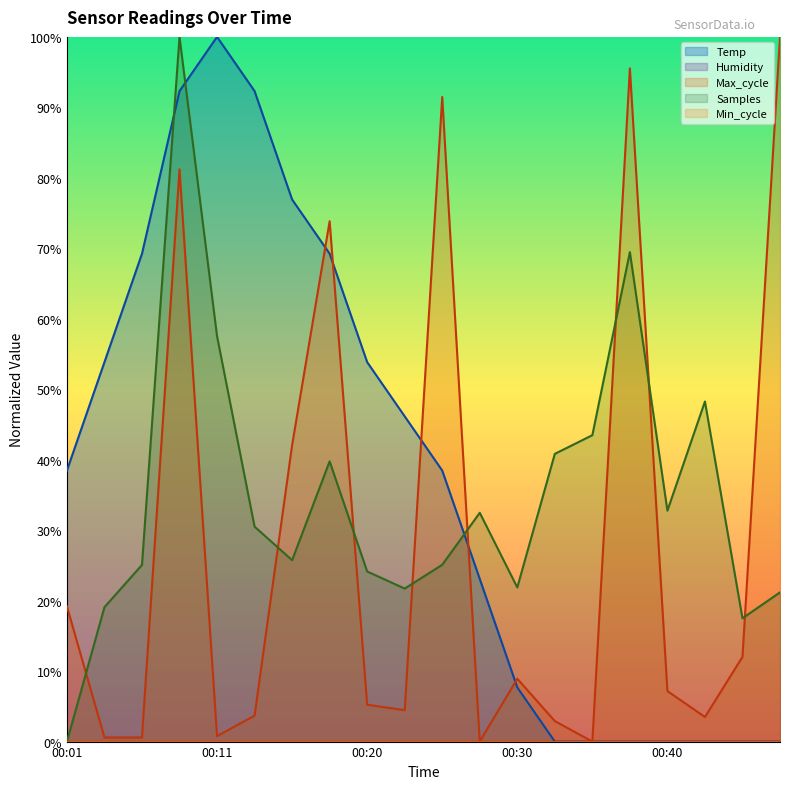

List the series in order of their overall mean, highest first.

Temp, Samples, Max_cycle